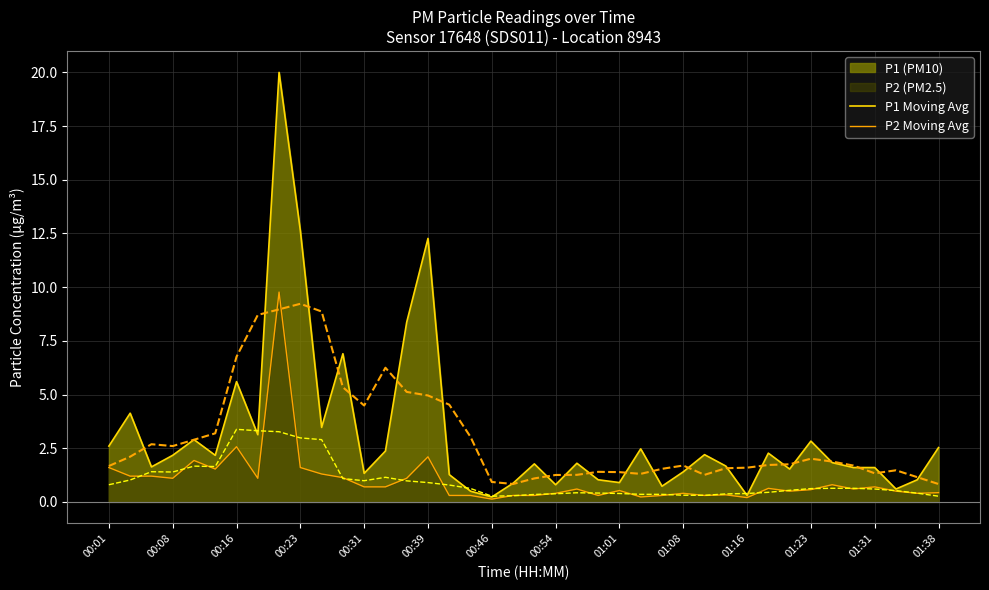

The P2 Moving Avg series shows 0.4 at 38. True or false?

True